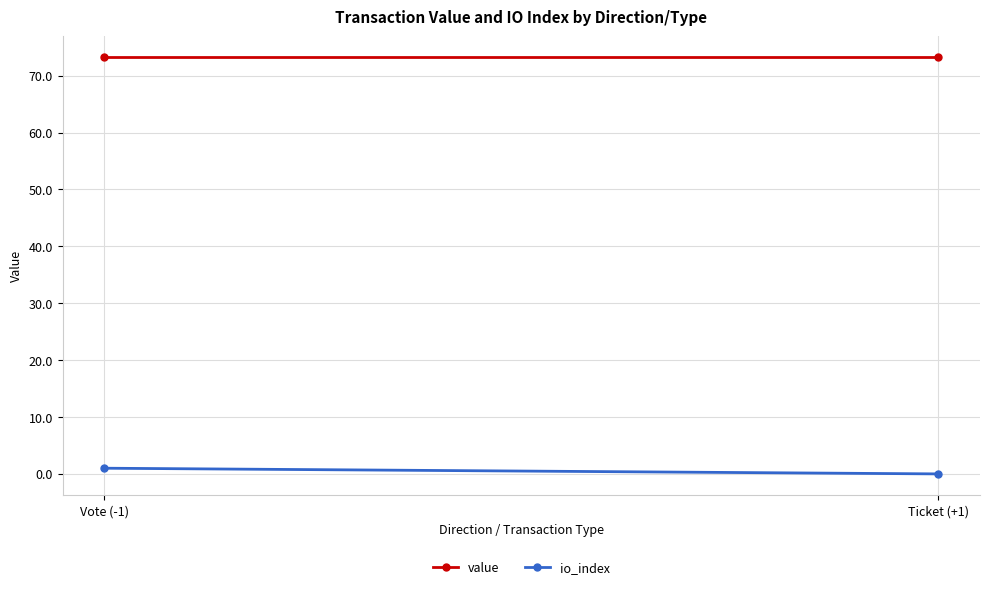

Reading left to right, extract all data points from this chart.

value: Vote (-1)=73.3	Ticket (+1)=73.3
io_index: Vote (-1)=1.0	Ticket (+1)=0.0